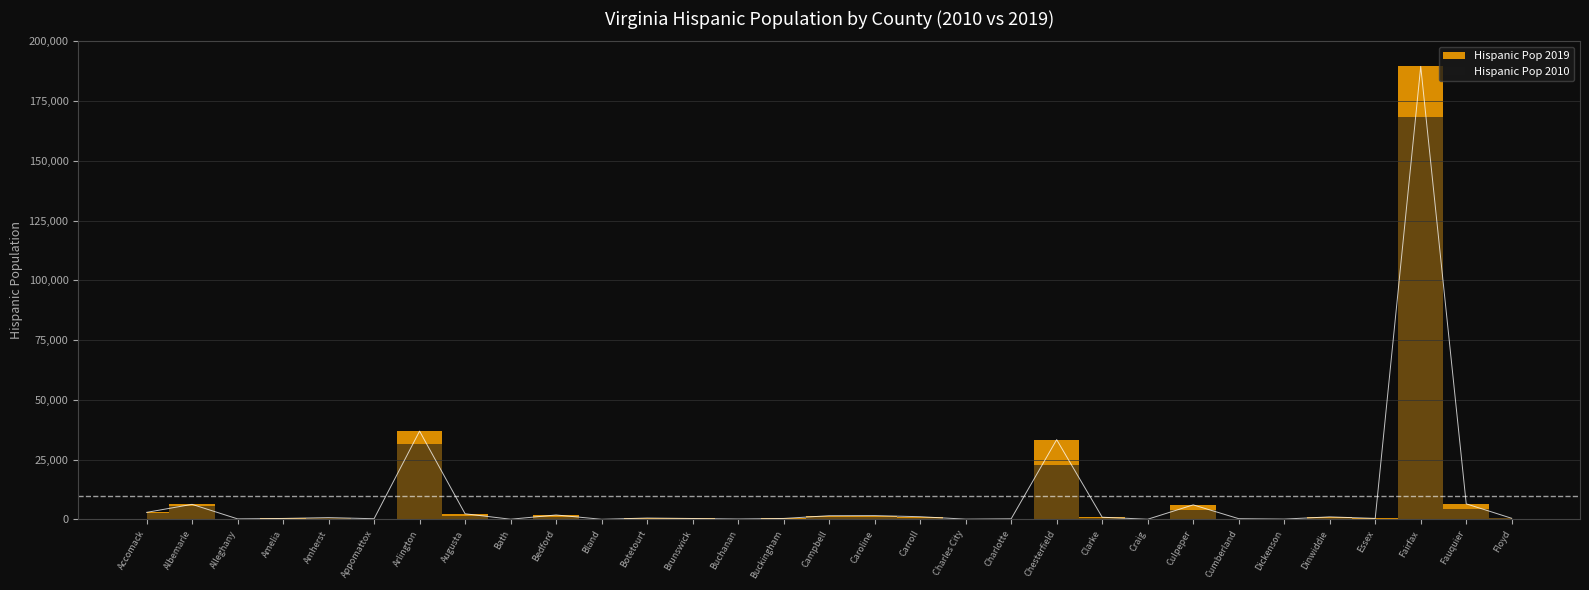

What is the change in value from Buchanan to Dinwiddie?

+890